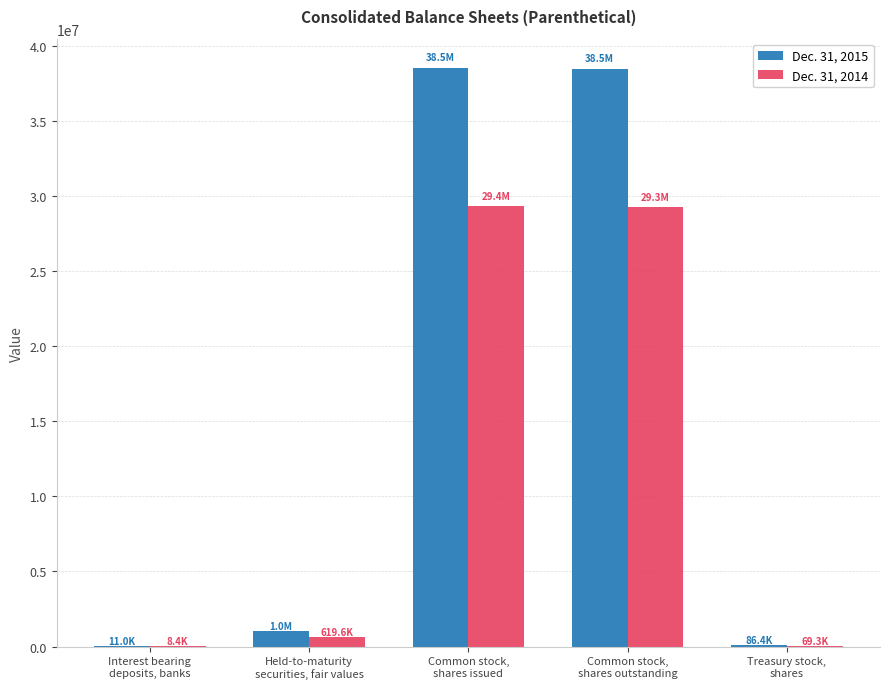

How many distinct data groups are displayed?

2